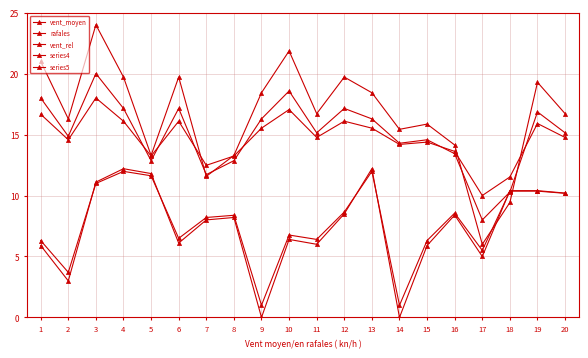

Where is vent_rel nearest to the value 14?

14